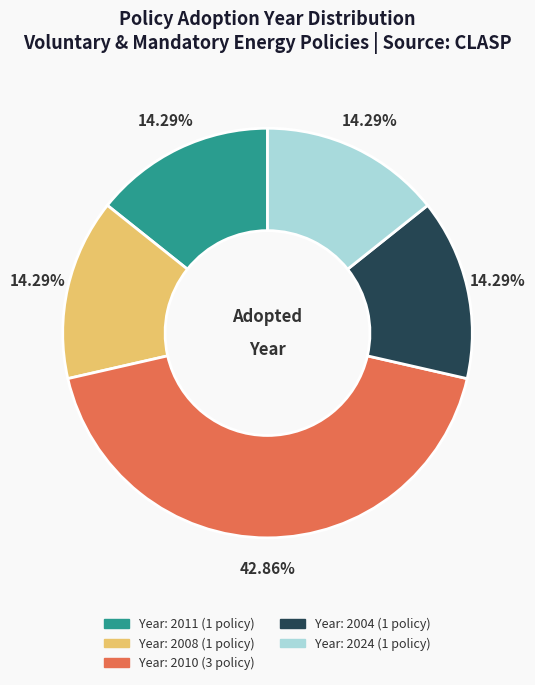

Does any single category account for the majority?

No